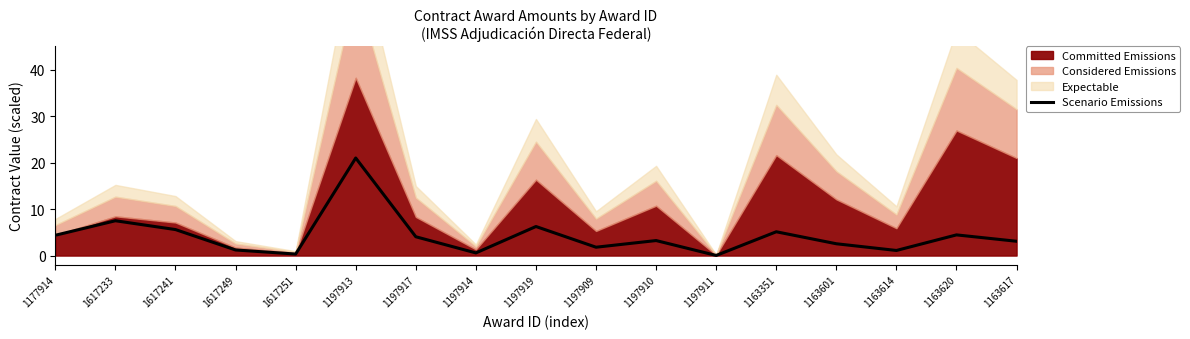

Between 1617233 and 1163617, which is larger?

1617233